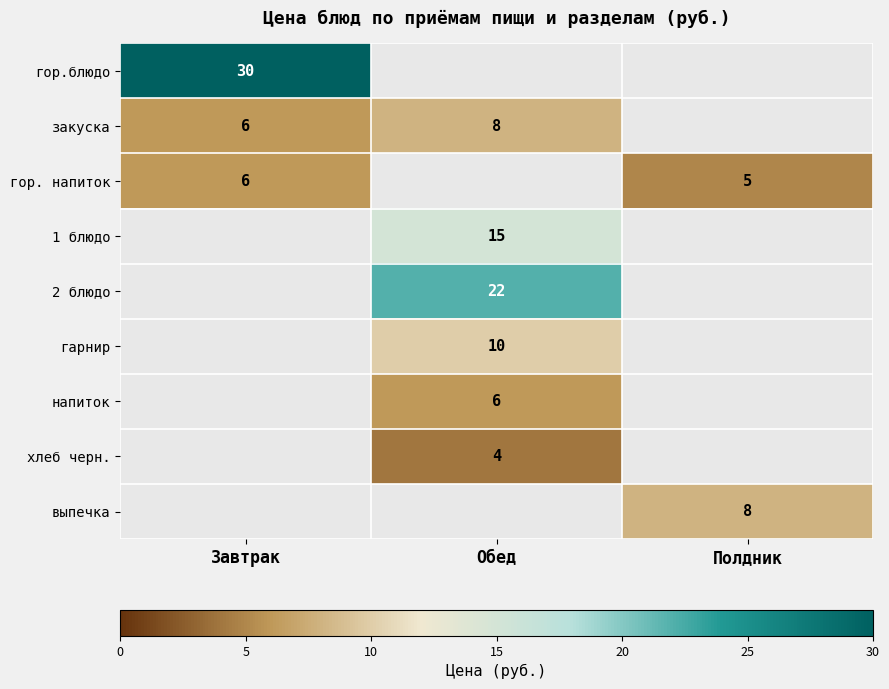

Is it true that гарнир equals 13 at Обед?

False